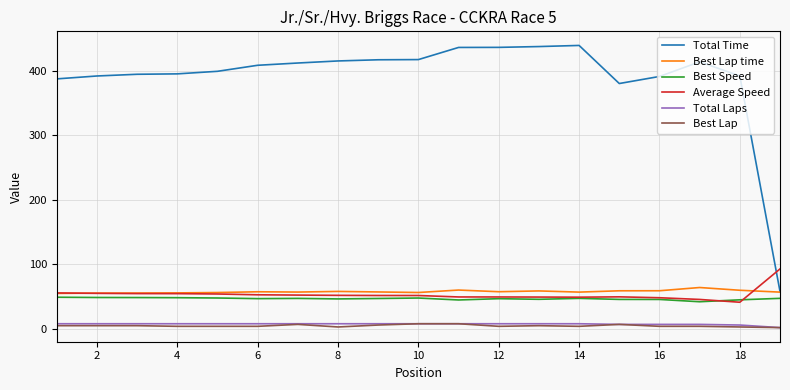

At how many categories does at least one series exceed 275?

18